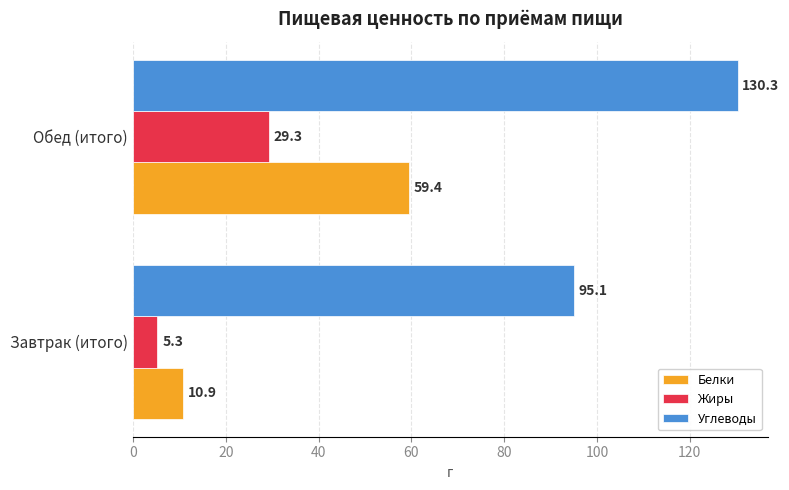

Which series has the largest total across all categories?

Углеводы